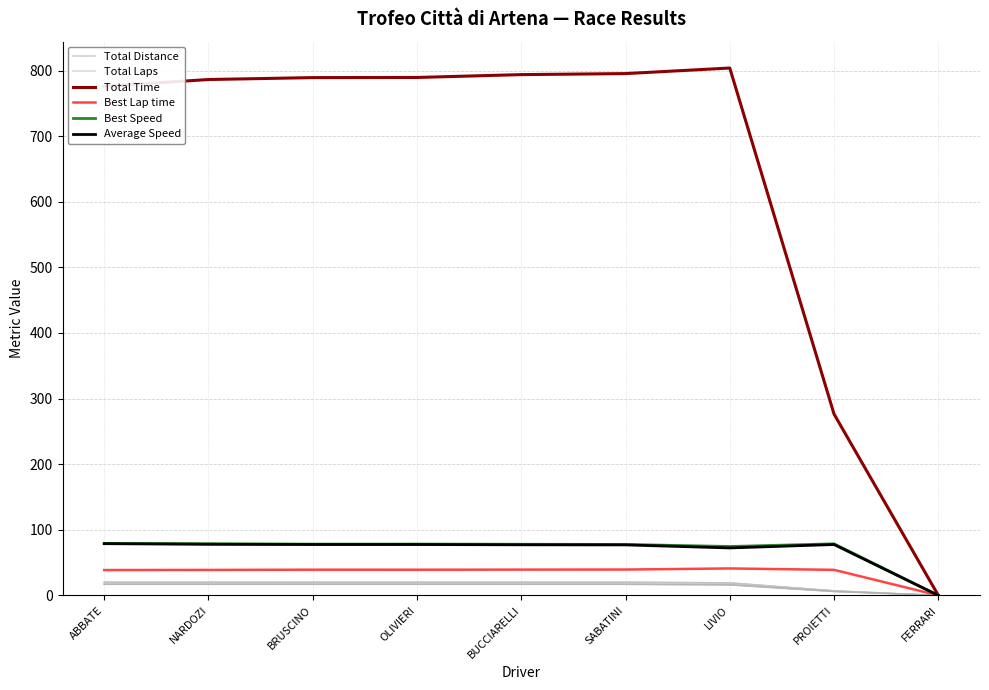

Reading right to left, what are all the values shown in this chart?

Total Distance: 0.0	6.0	16.1	17.0	17.0	17.0	17.0	17.0	17.0
Total Laps: 0.0	7.0	19.0	20.0	20.0	20.0	20.0	20.0	20.0
Total Time: 0.0	276.4	803.8	795.3	793.8	789.4	789.2	786.3	776.1
Best Lap time: 0.0	38.9	41.1	39.4	39.3	39.1	39.2	38.8	38.6
Best Speed: 0.0	78.6	74.5	77.7	77.9	78.2	78.1	78.8	79.2
Average Speed: 0.0	77.5	72.3	76.9	77.1	77.5	77.5	77.8	78.9